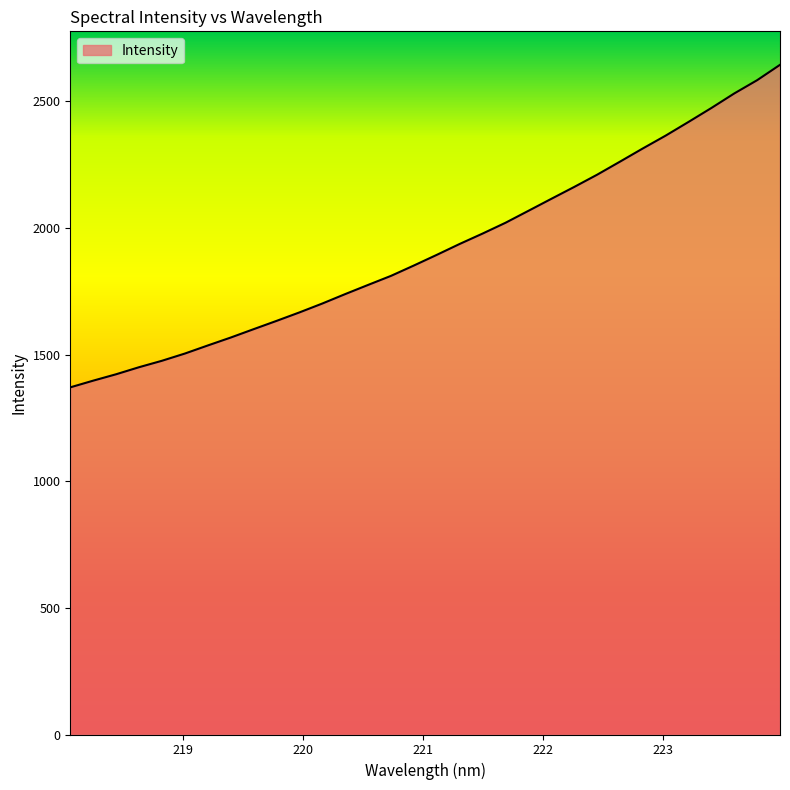

What is the smallest value displayed?

1370.5